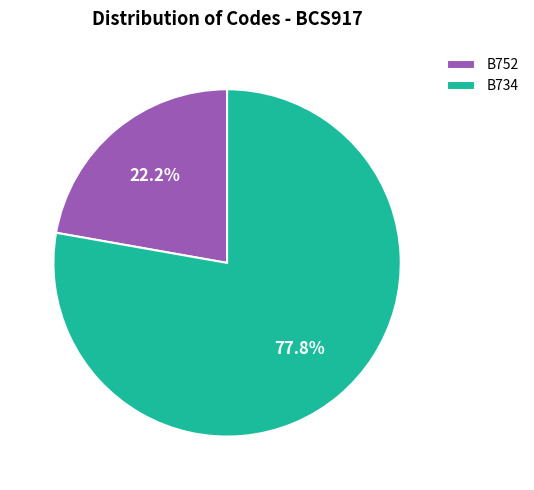

True or false: B752 accounts for 22% of the total.

True